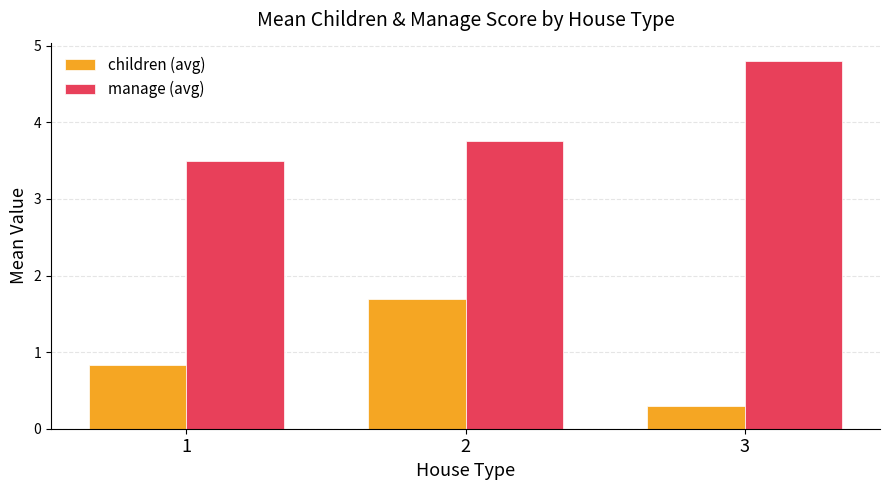

At which label is children (avg) closest to 0?

3